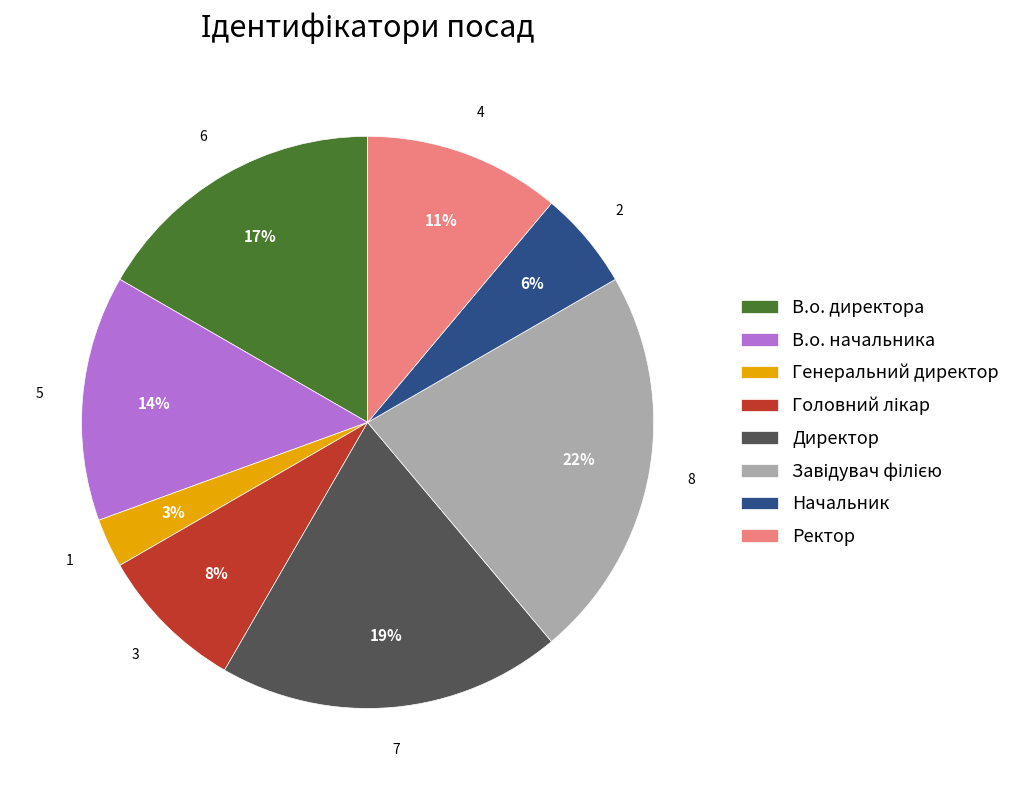

To the nearest percent, what is the difference between the largest and smallest slice percentages?

19%